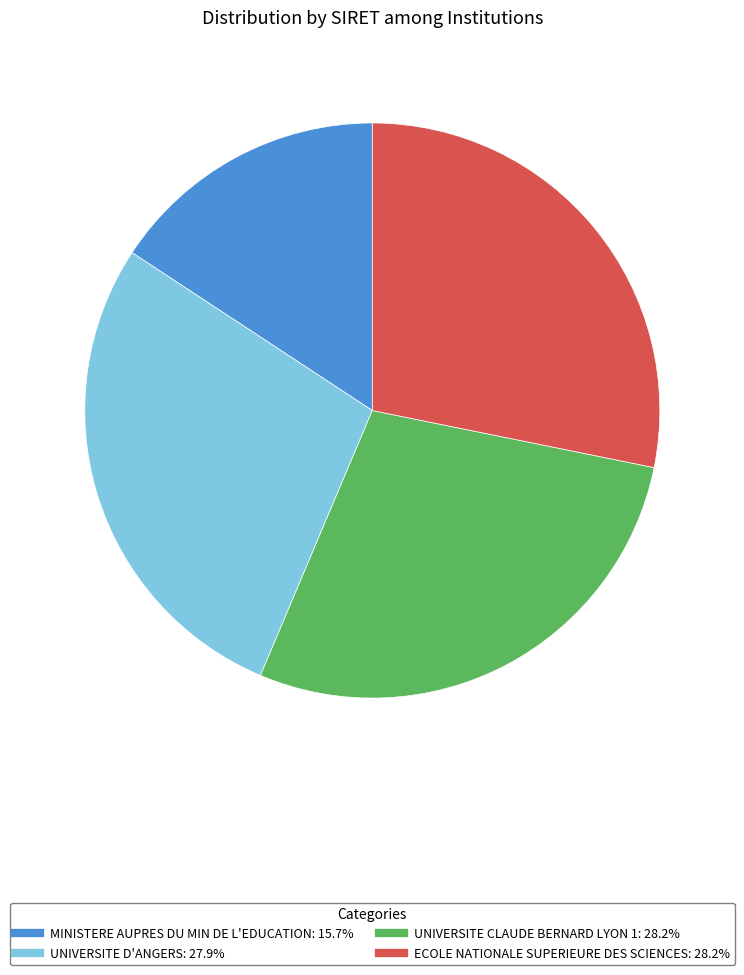

Which category has the smallest portion of the pie?

MINISTERE AUPRES DU MIN DE L'EDUCATION